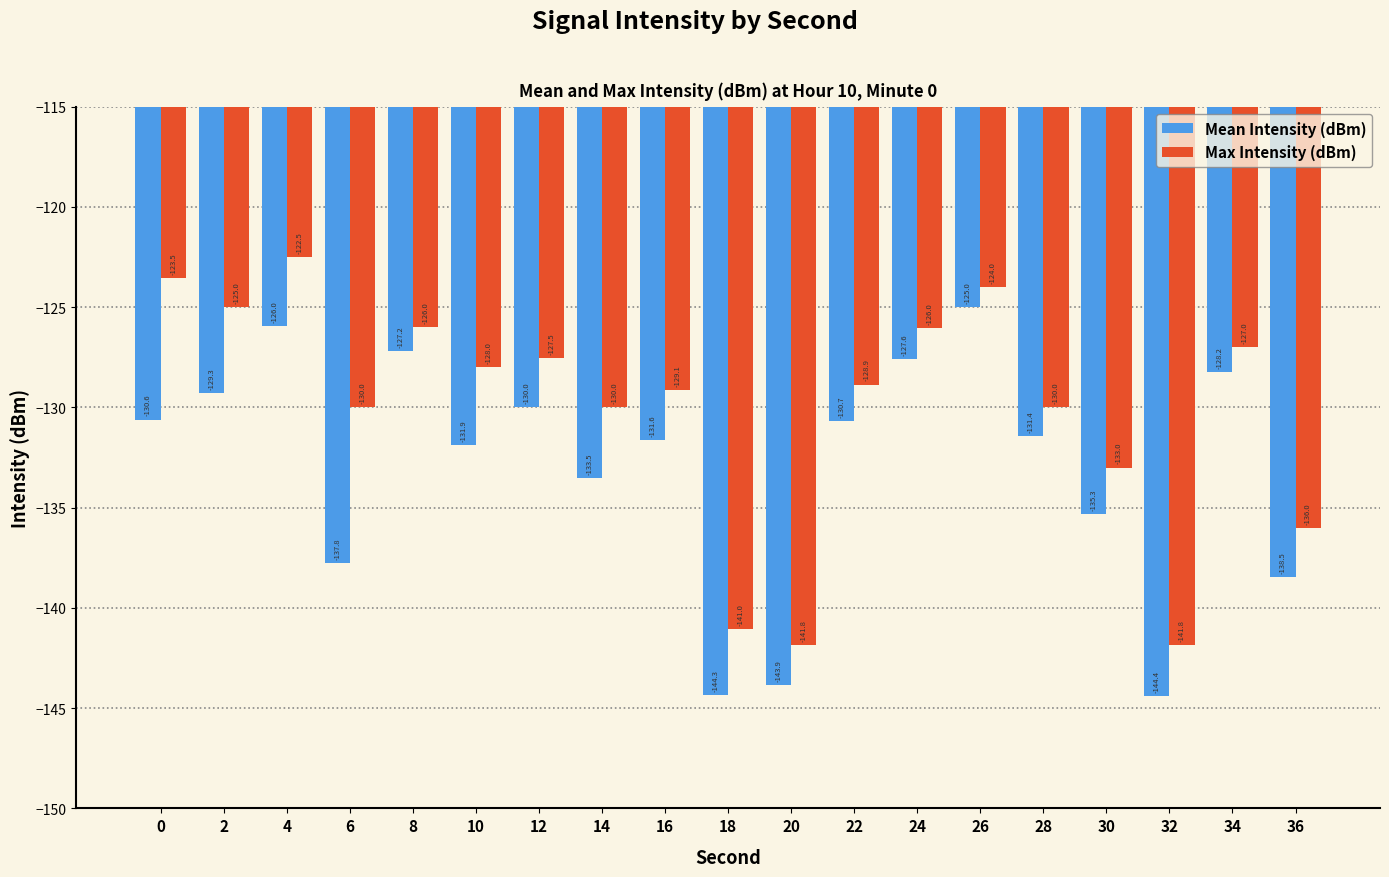

What is the approximate value of Mean Intensity (dBm) at 26?

-125.0